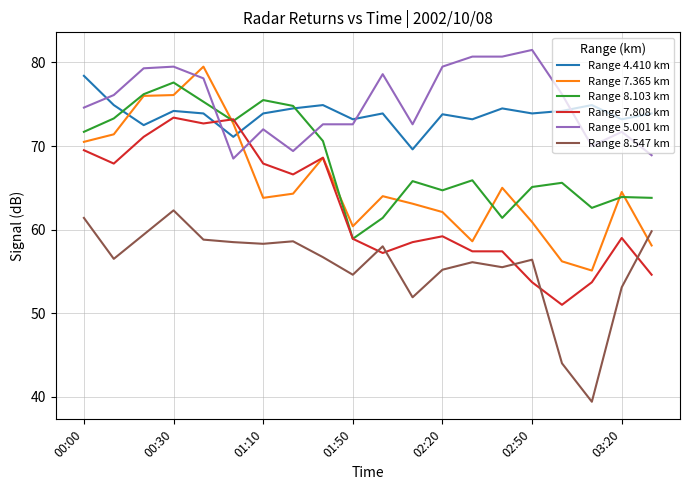

Is this an area chart (filled region under the line)?

No